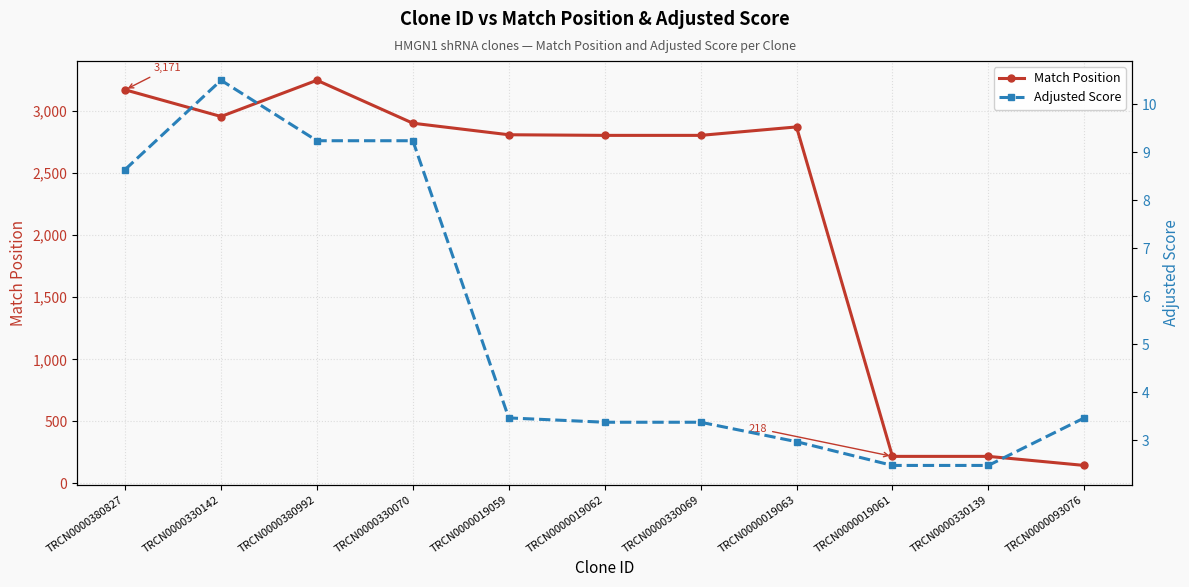

Rank the series by their maximum value, from highest to lowest.

Match Position, Adjusted Score